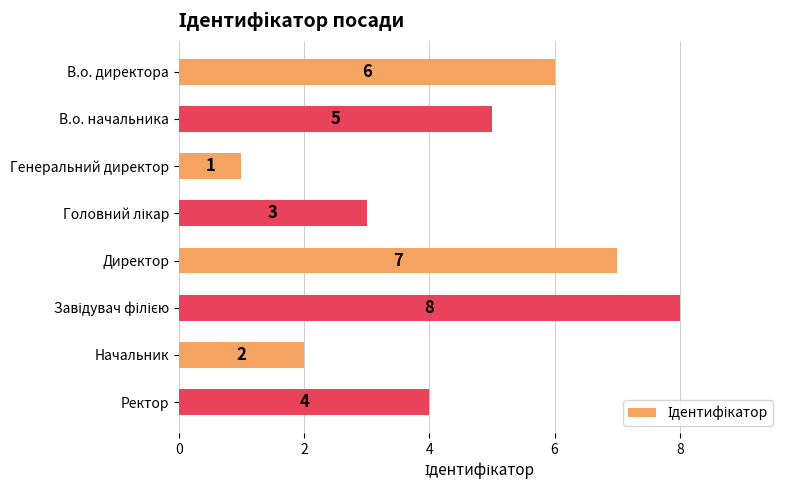

What is the smallest value displayed?

1